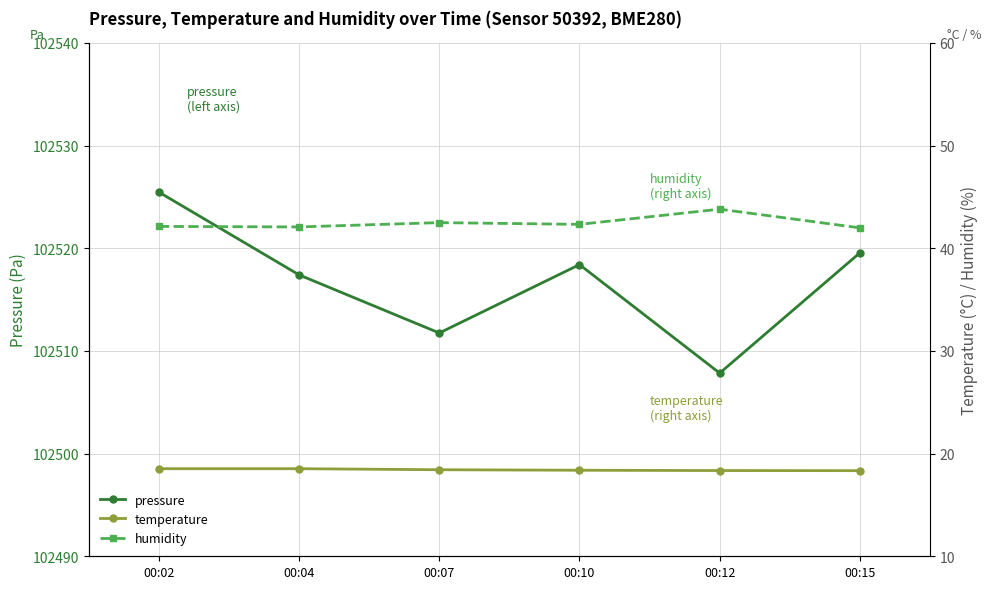

Which category has the lowest value in the humidity series?

00:15